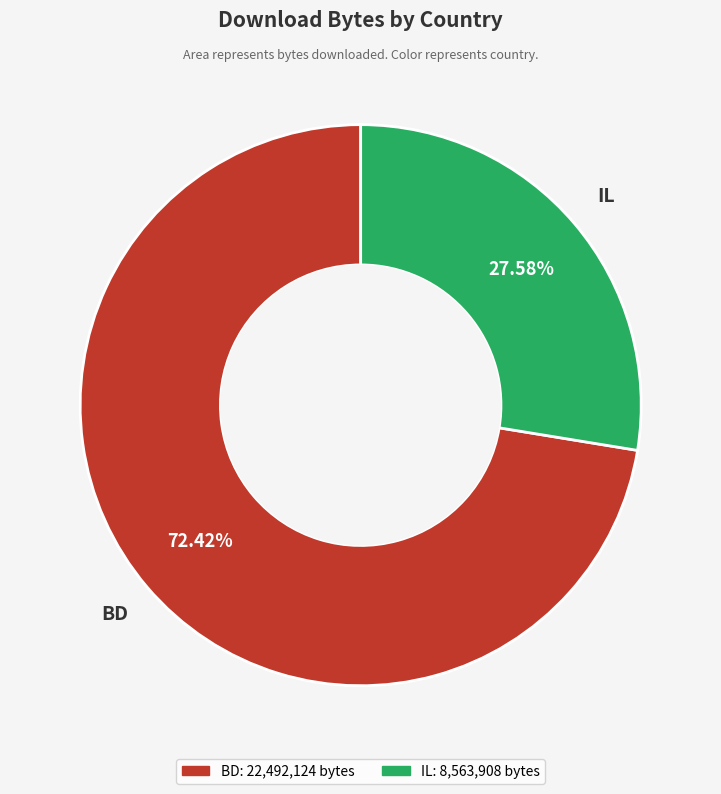

Which category accounts for the majority?

BD